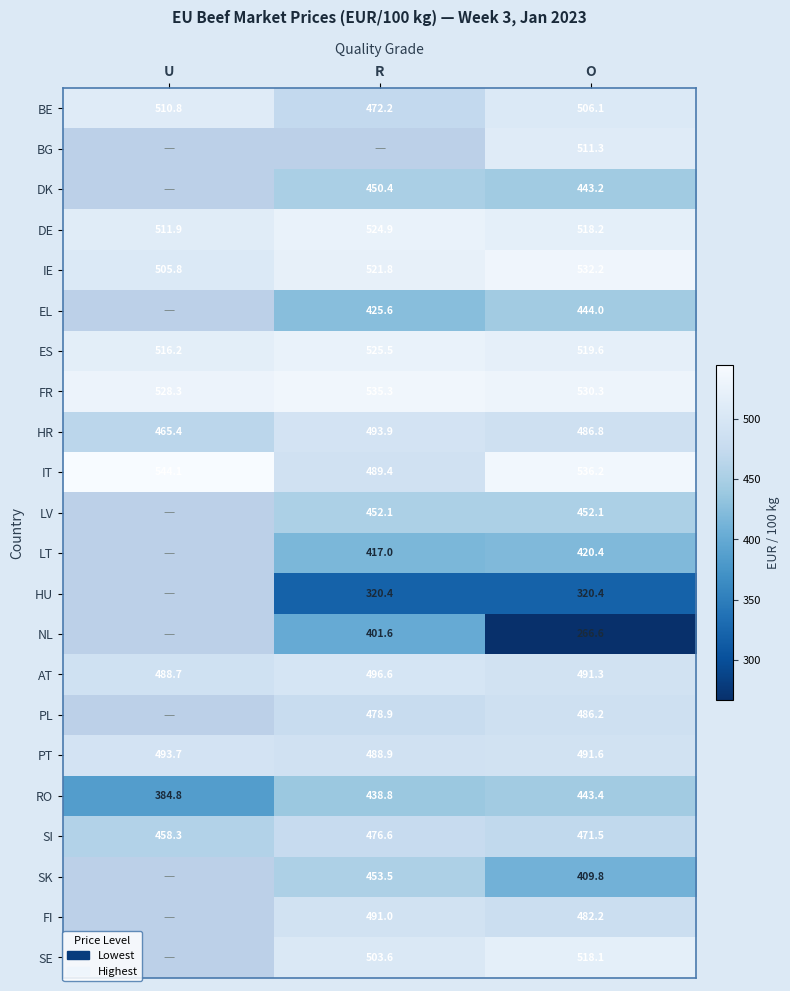

Which category has the highest value in the RO series?

O